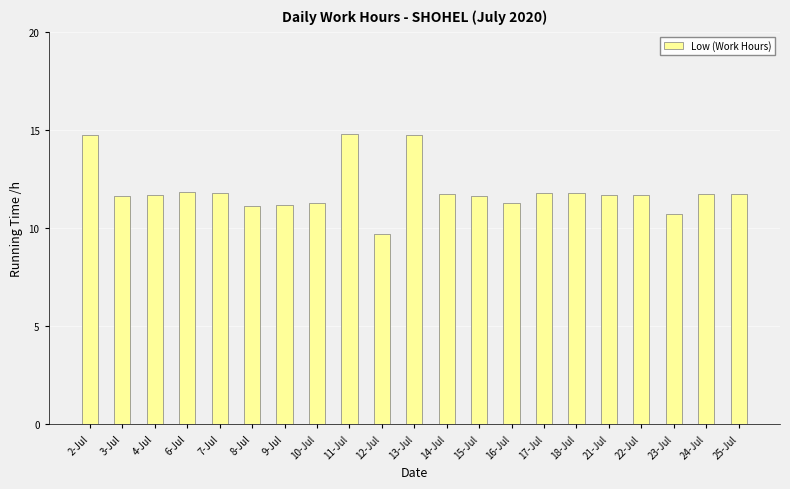

What is the minimum value shown in the chart?

9.7